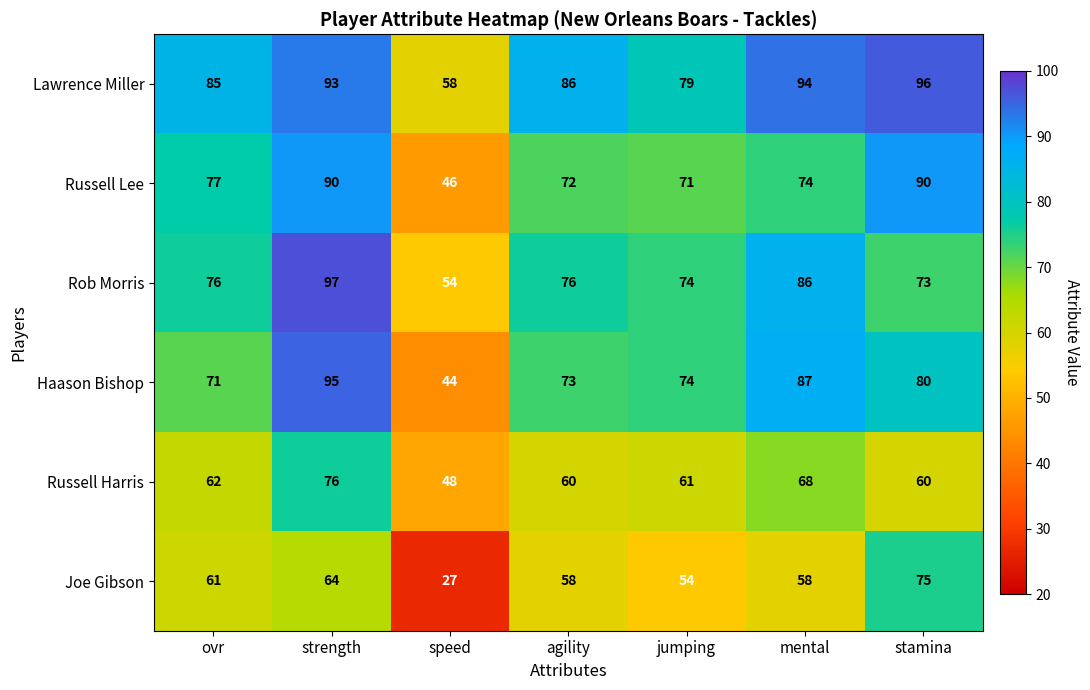

List the series in order of their peak value, highest first.

Rob Morris, Lawrence Miller, Haason Bishop, Russell Lee, Russell Harris, Joe Gibson